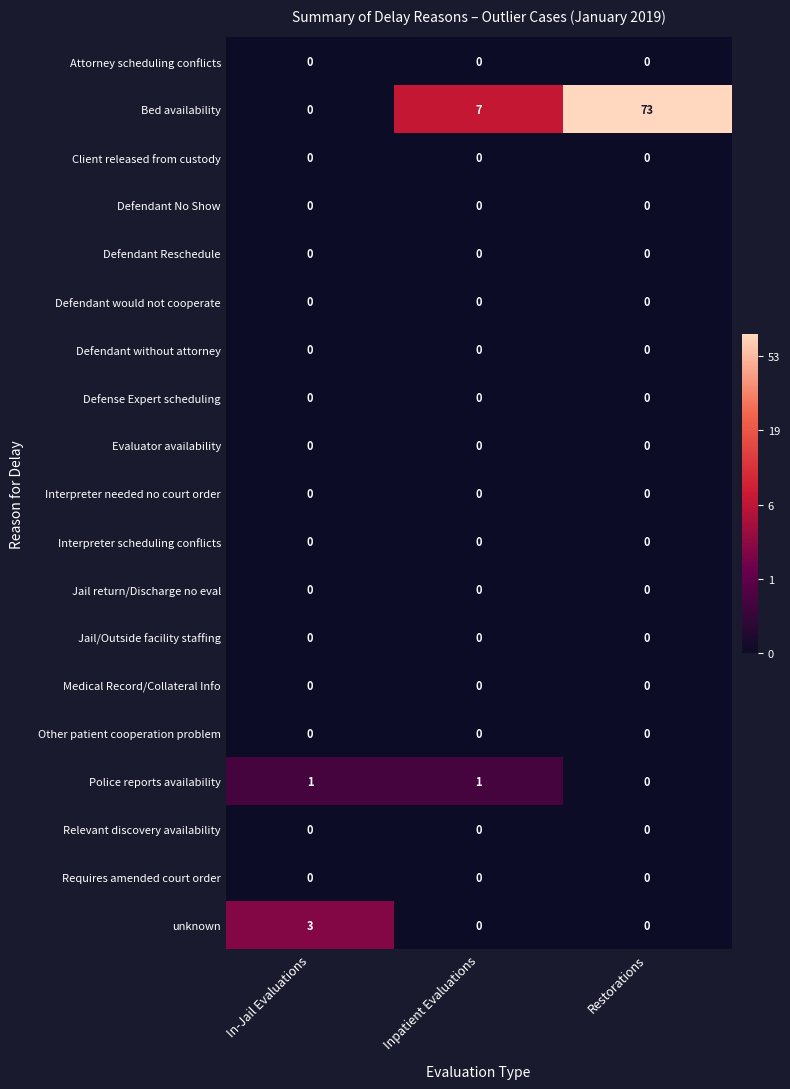

At which category is the sum across all series the highest?

Restorations